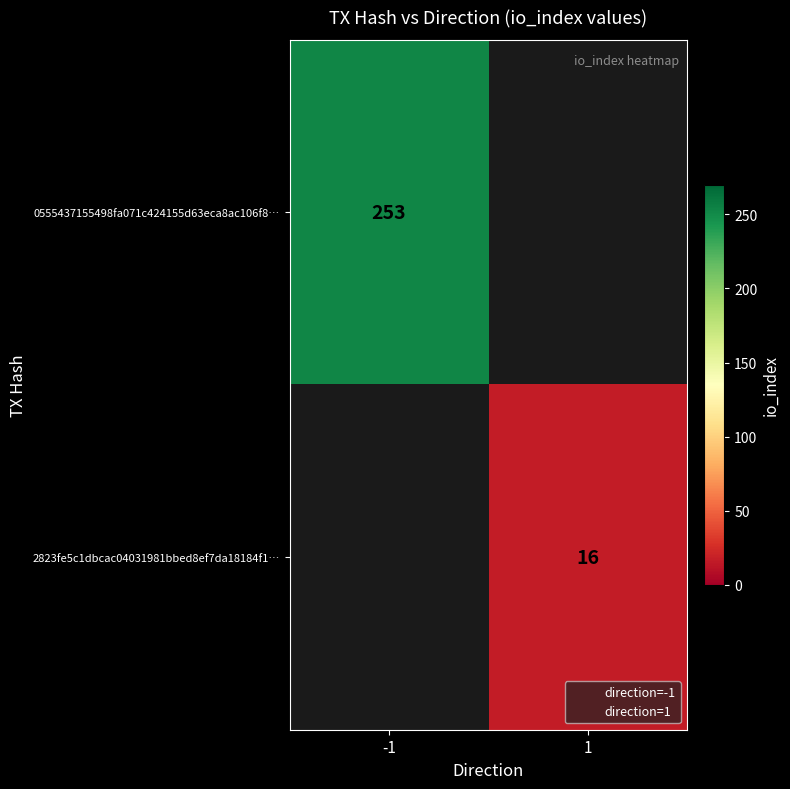

How many categories are shown in the chart?

2